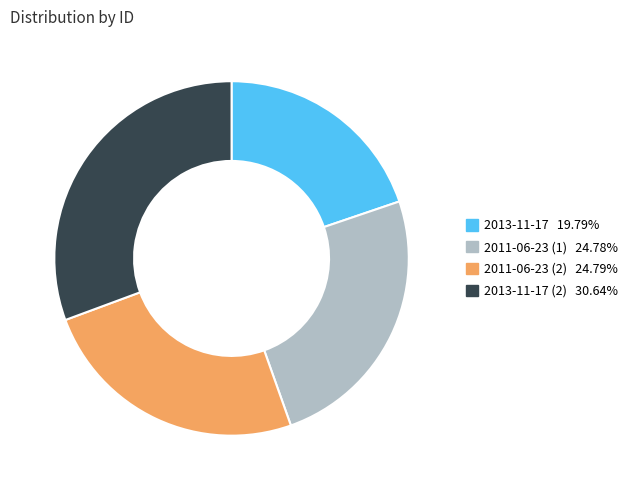

Is there a majority slice in this chart?

No